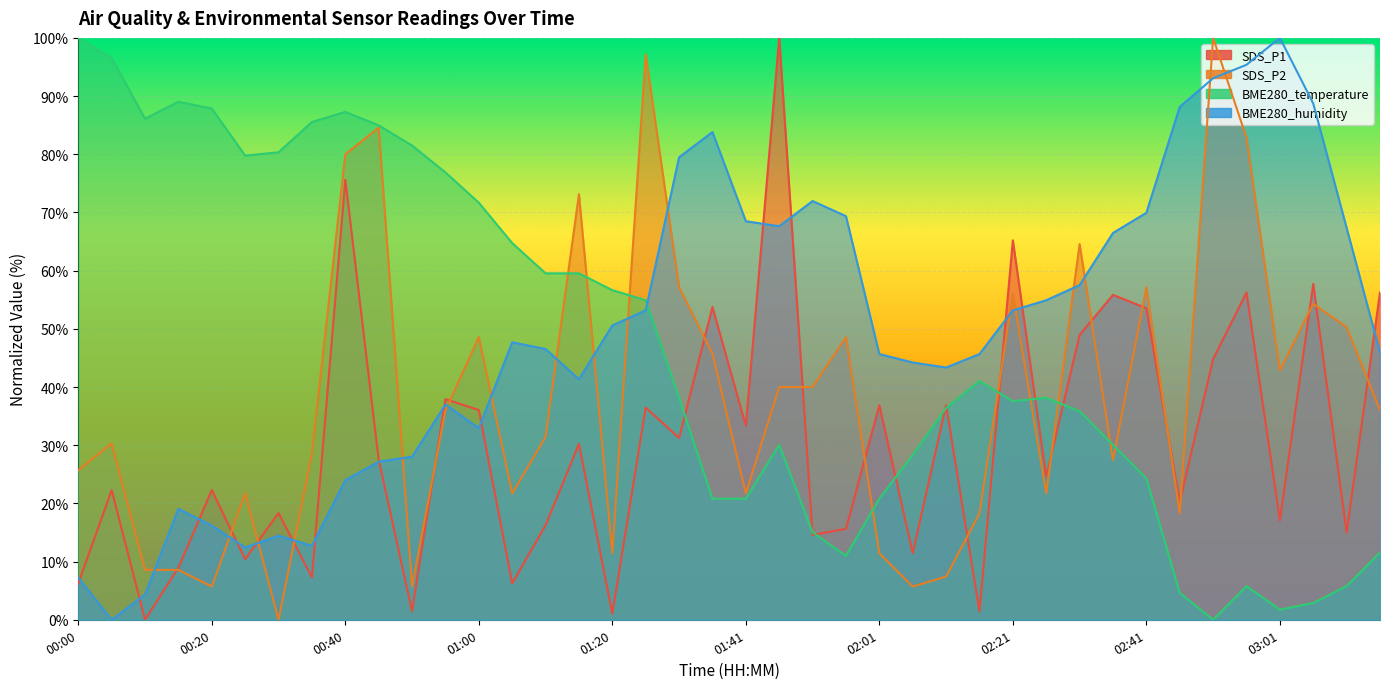

True or false: SDS_P1 and BME280_temperature intersect in this chart.

True